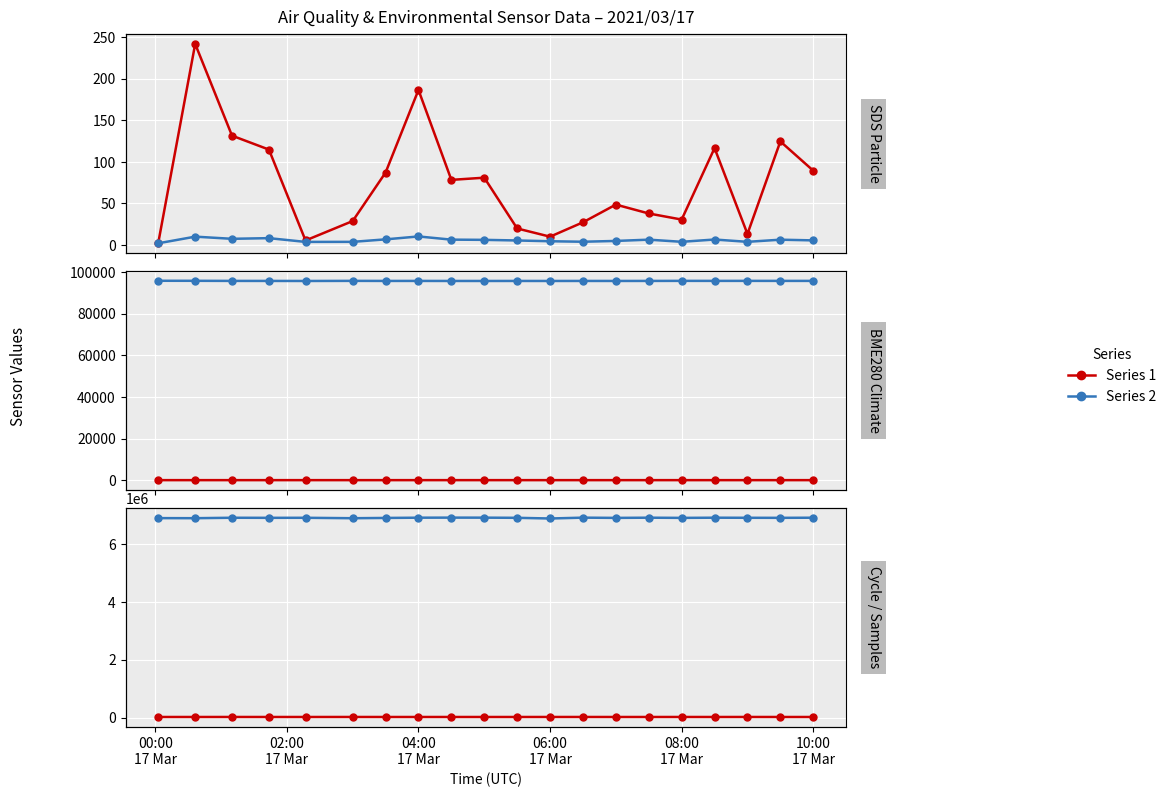

How many interior local peaks does the SDS_P2 series have?

6